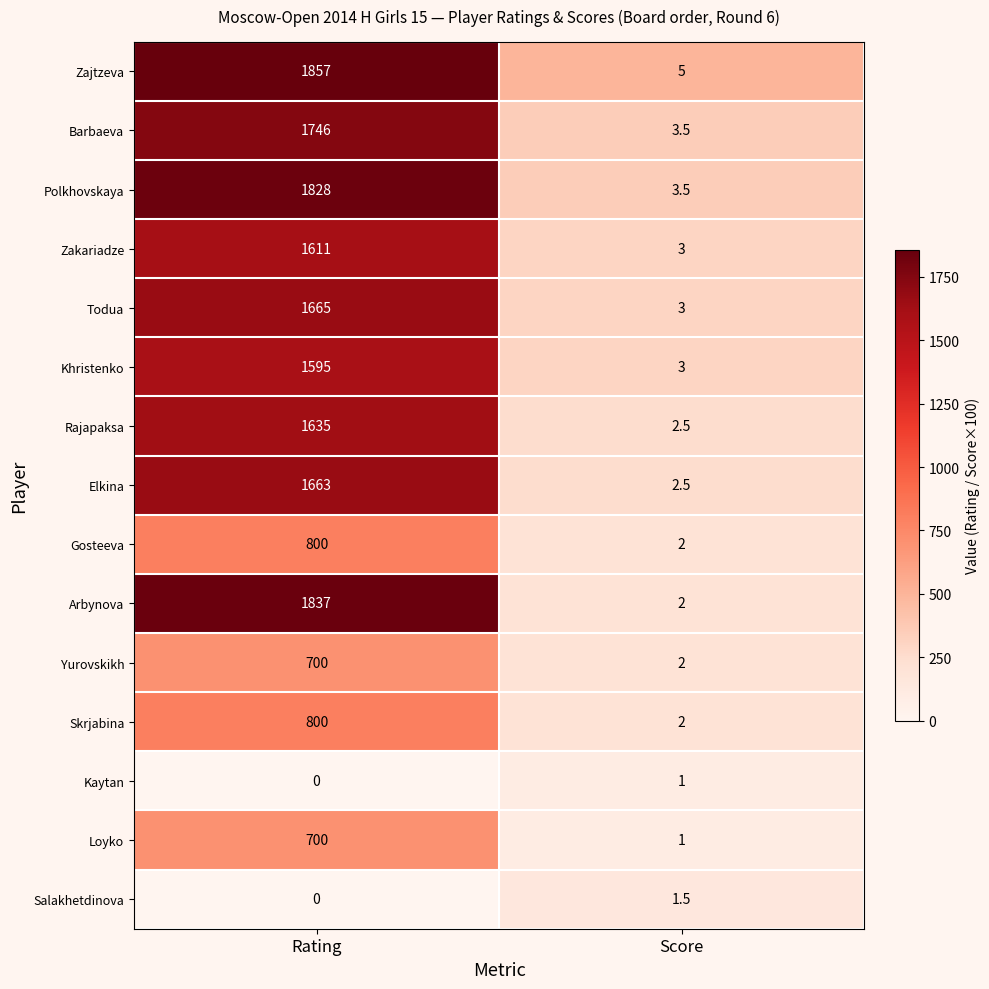

Read the Barbaeva value at Score.

3.5